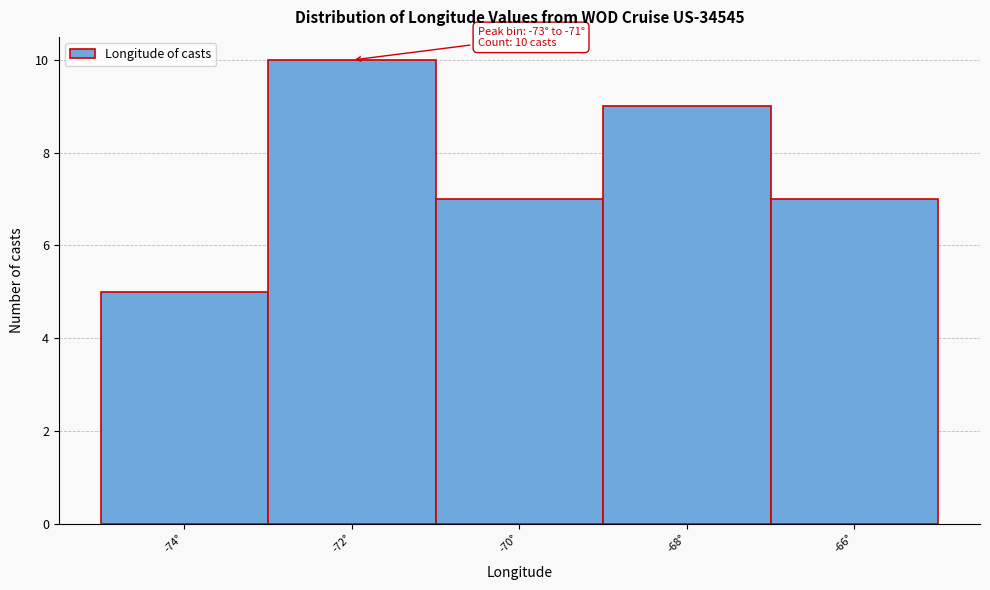

Which range on the x-axis has the tallest bar?

-73 to -71